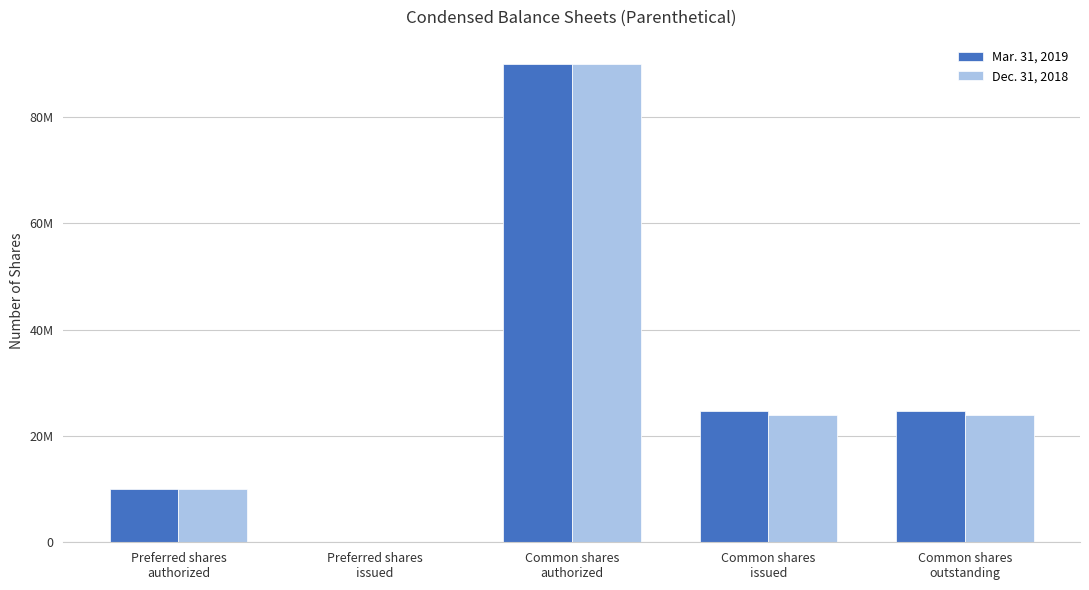

Reading right to left, transcribe all the data shown in this chart.

Mar. 31, 2019: 24617143	24617143	90000000	0	10000000
Dec. 31, 2018: 24000000	24000000	90000000	0	10000000